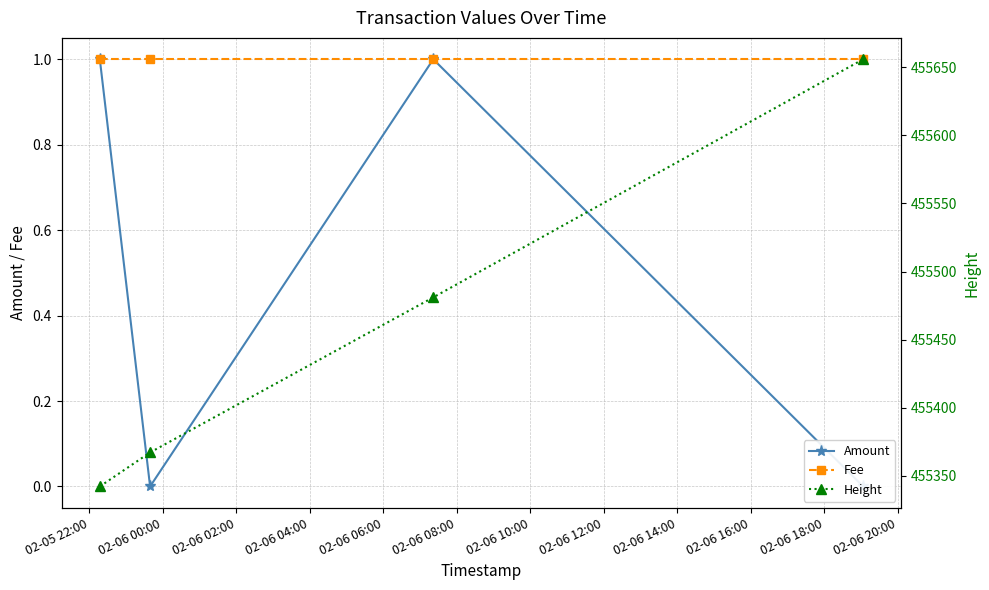

Reading right to left, transcribe all the data shown in this chart.

Amount: 0	1	0	1
Fee: 1	1	1	1
Height: 455656	455481	455367	455342